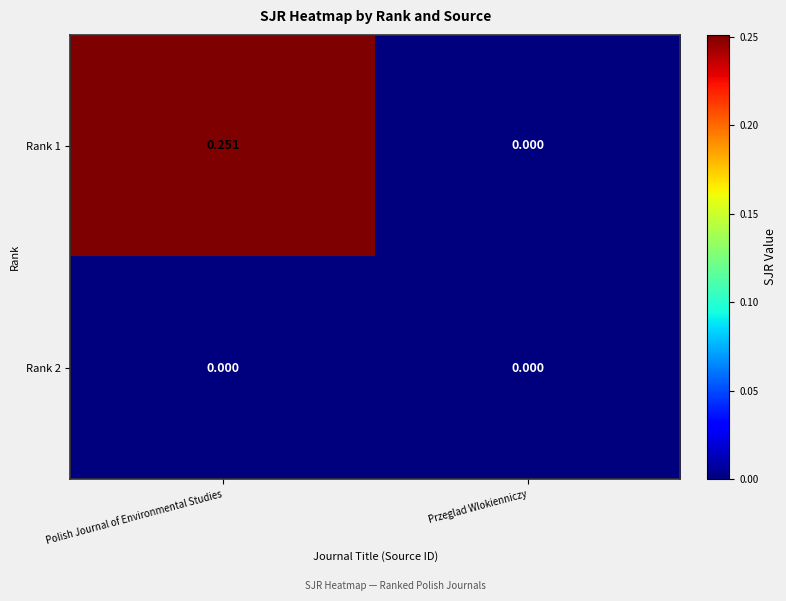

At which category is the sum across all series the highest?

Polish Journal of Environmental Studies